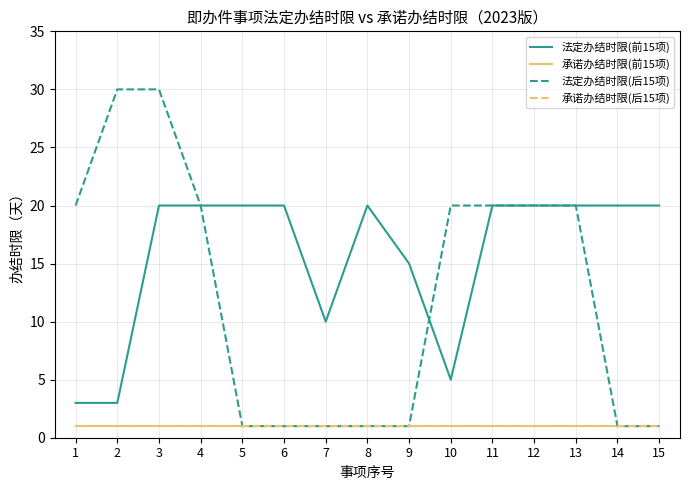

True or false: 承诺办结时限(后15项) and 法定办结时限(后15项) intersect in this chart.

False